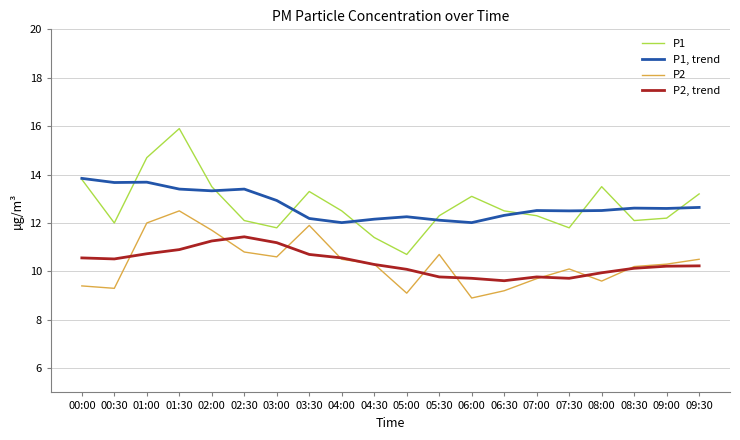

What is the total value across all series at 03:00?

46.5